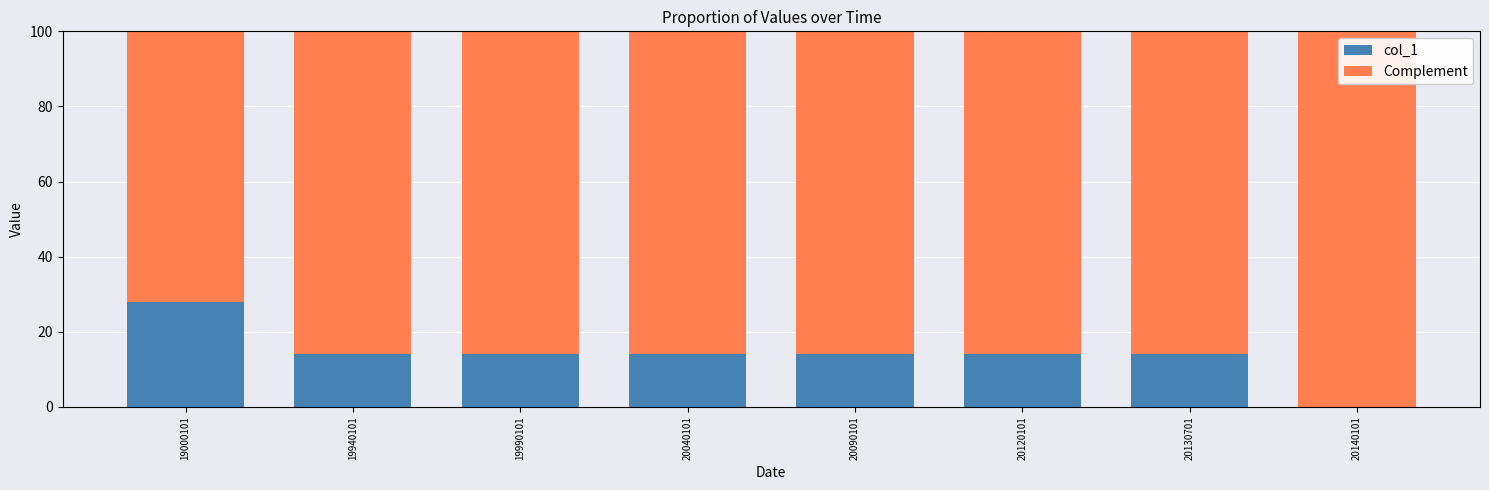

What is the total value across all series at 20040101?

100